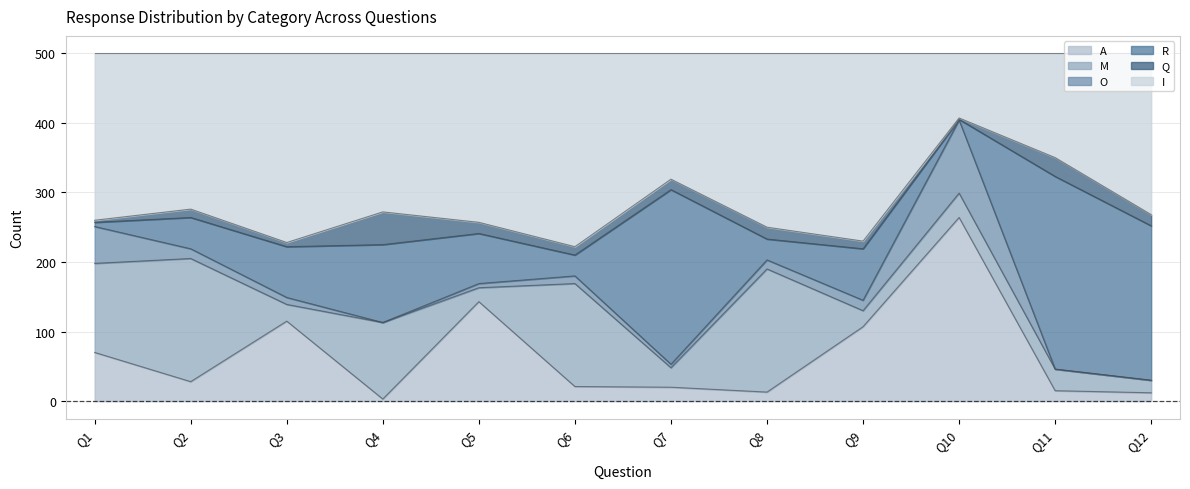

Read the R value at Q6.

30